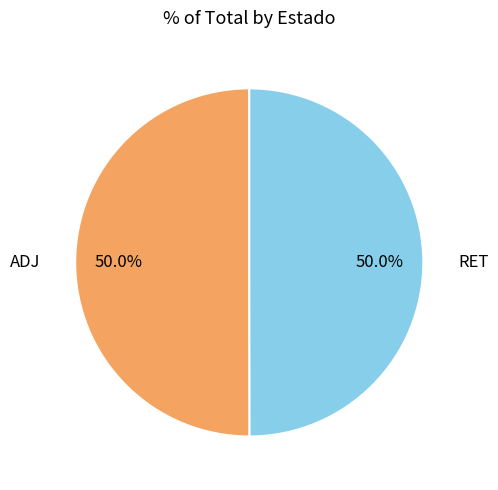

What portion of the pie excludes RET?

50.0%